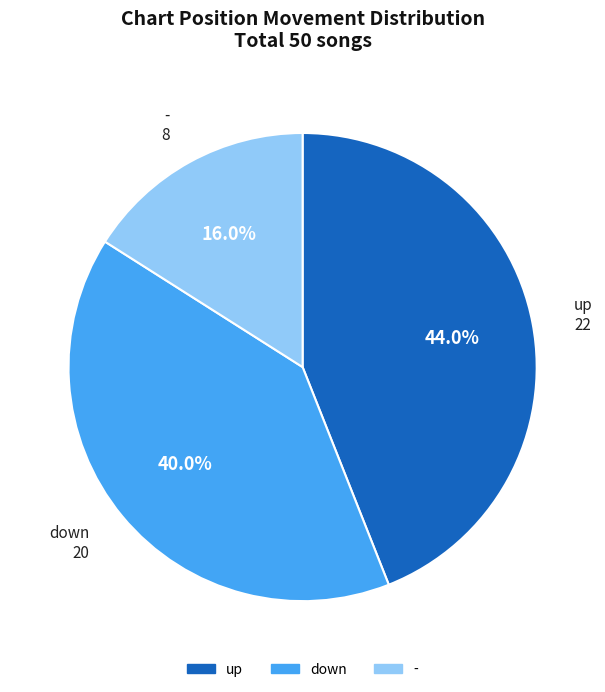

Count the number of slices in the pie.

3